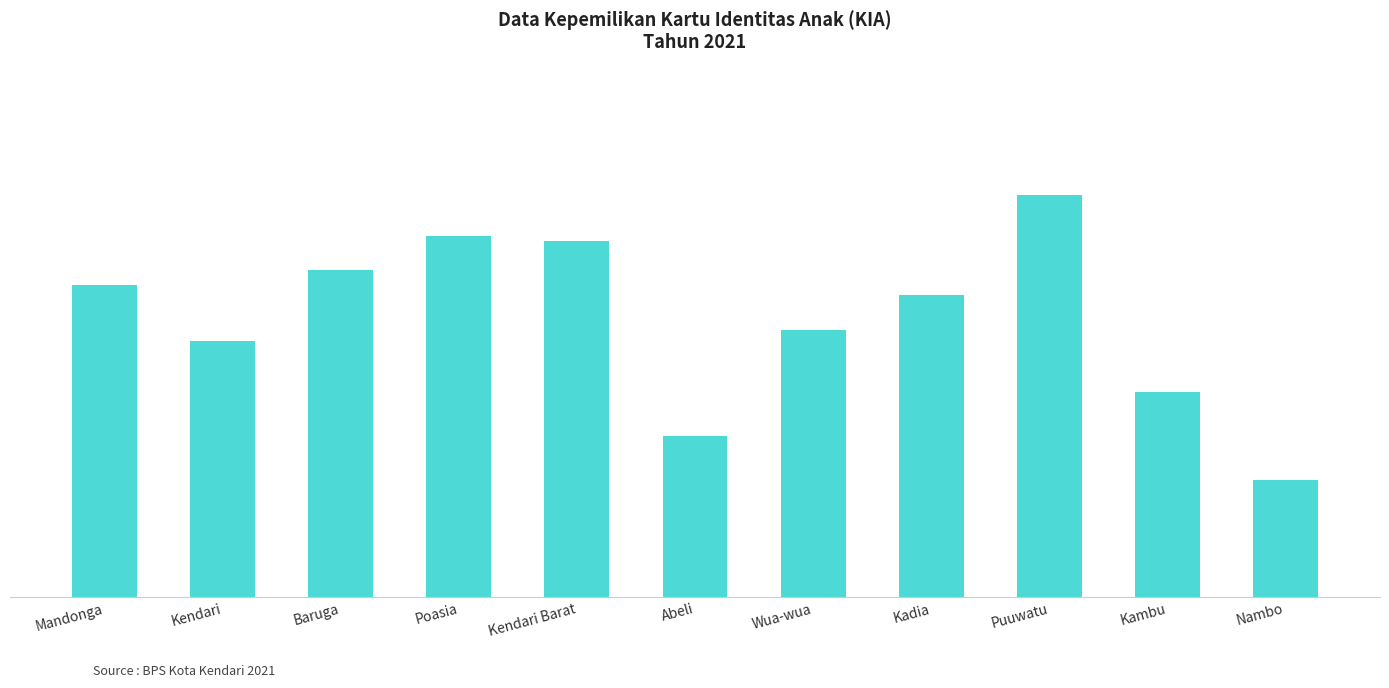

Does the chart contain any negative values?

No